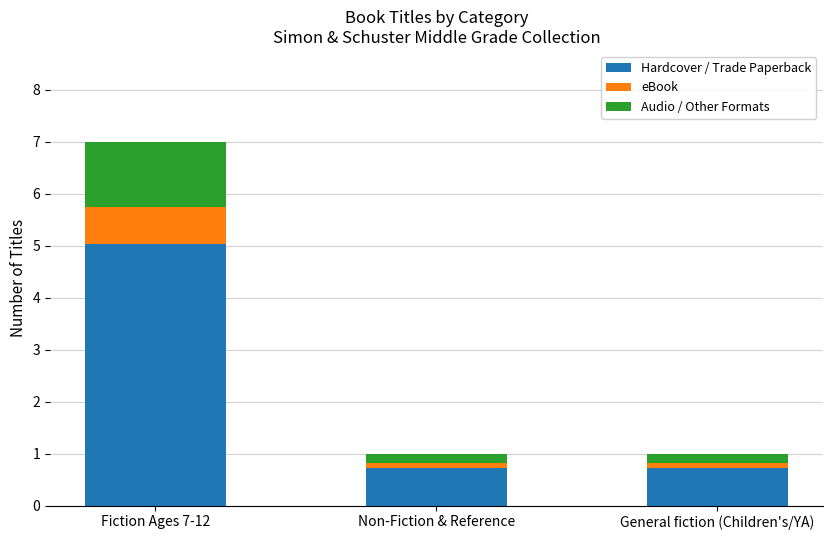

The value of Hardcover / Trade Paperback at General fiction (Children's/YA) is 0.7. True or false?

True